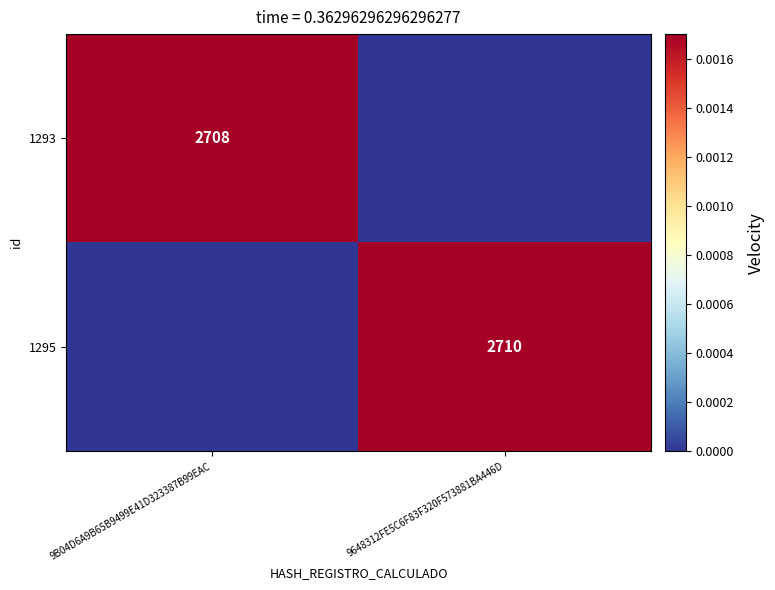

The value of 1295 at 9648312FE5C6F83F320F573881BA446D is 0.0. True or false?

False